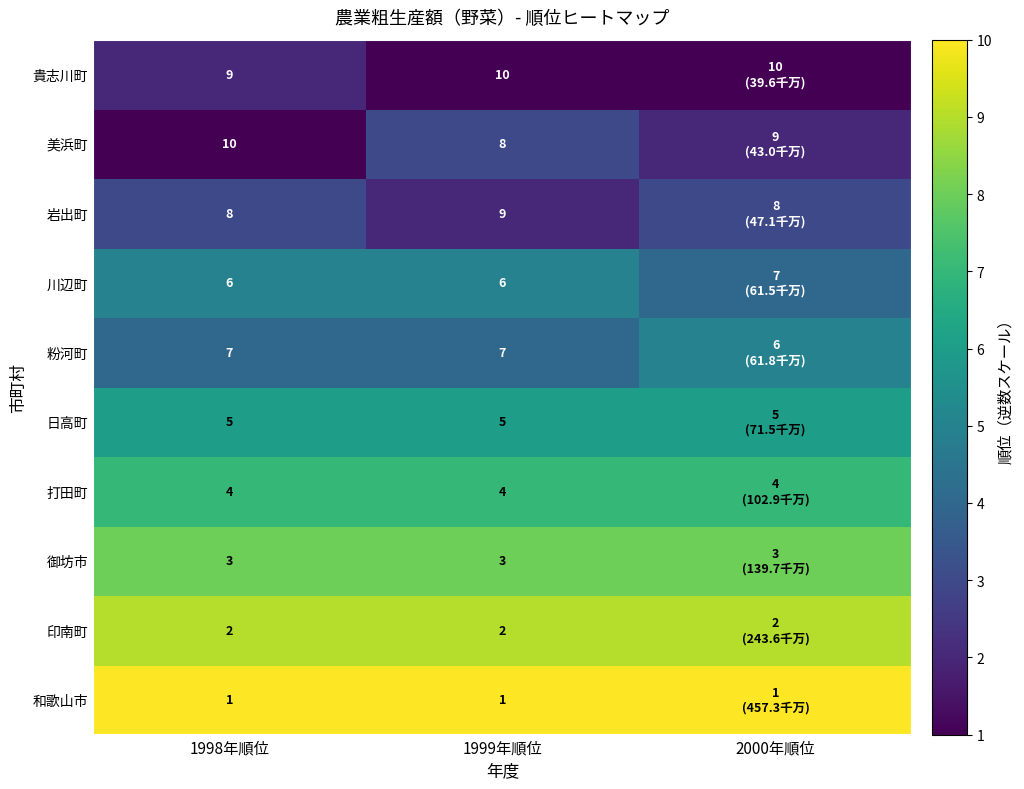

What is the minimum value shown in the chart?

1